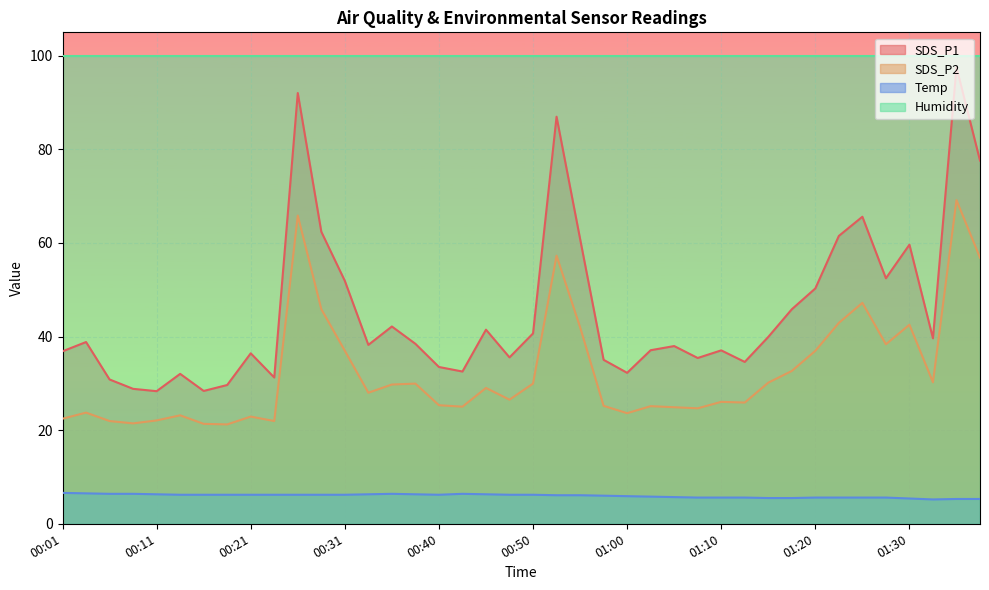

Where does the Temp series first go above 6?

00:01